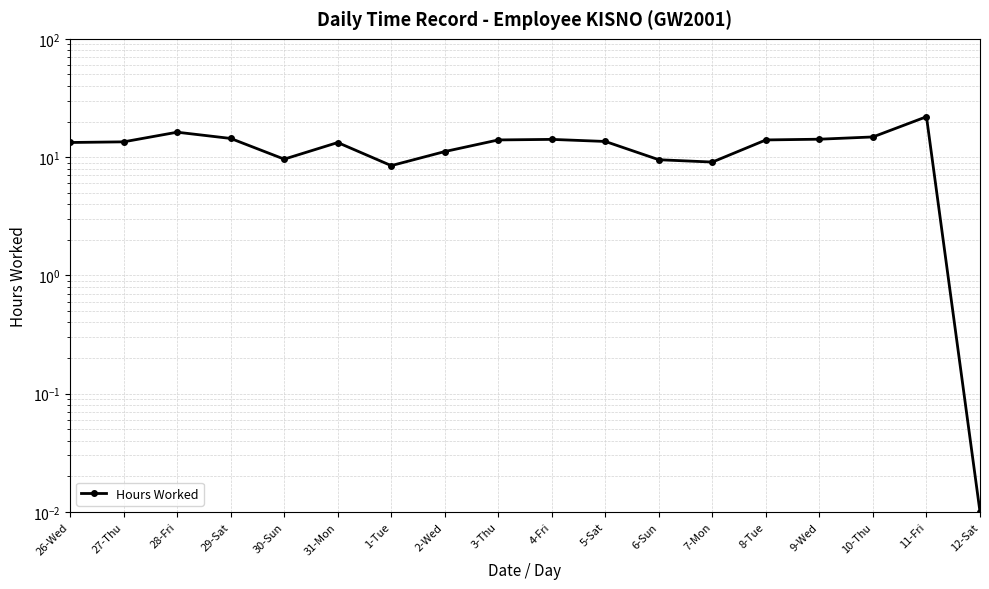

True or false: there are more than 0 points higher than both neighbors.

True